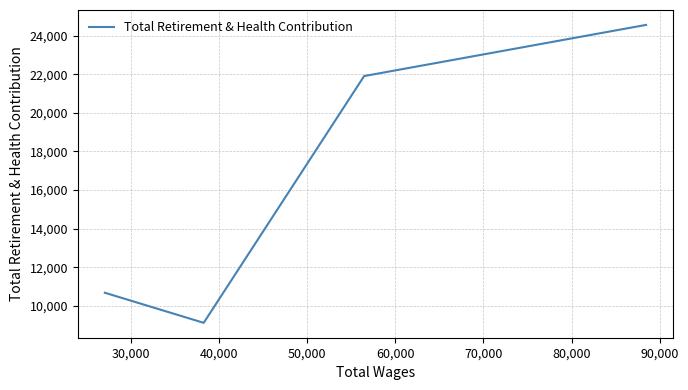

How many categories are shown in the chart?

4